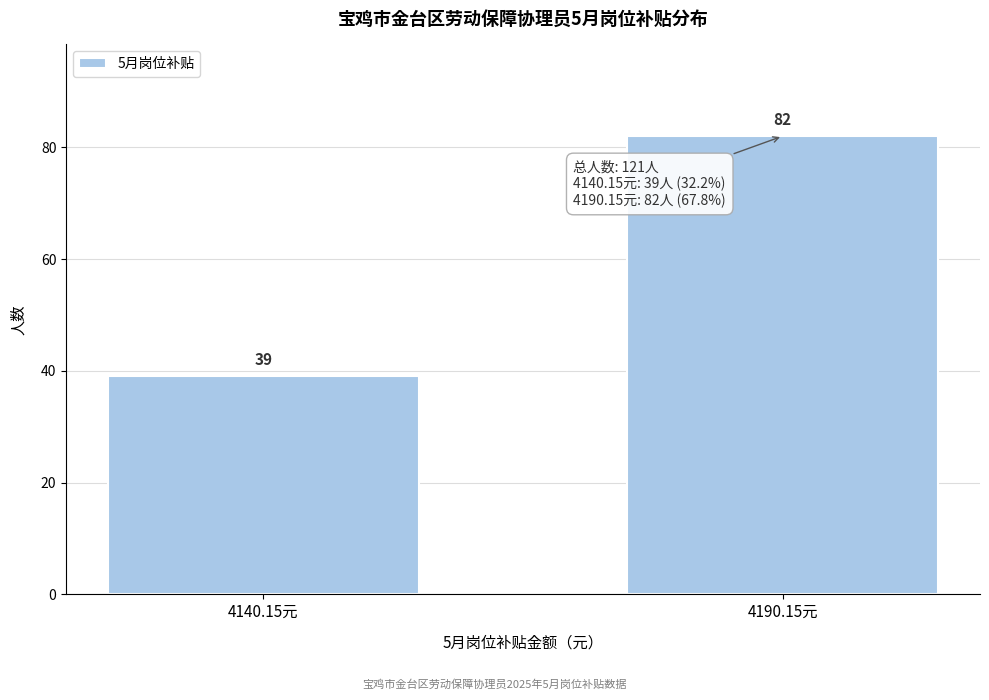

Reading right to left, what are all the values shown in this chart?

82	39